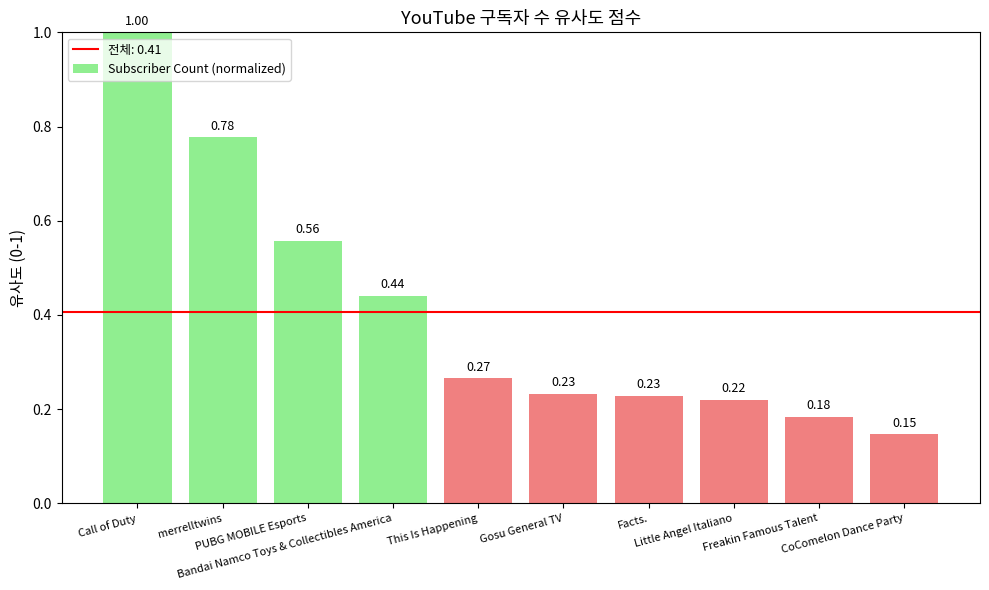

What is the label of the 3rd bar from the right?

Little Angel Italiano